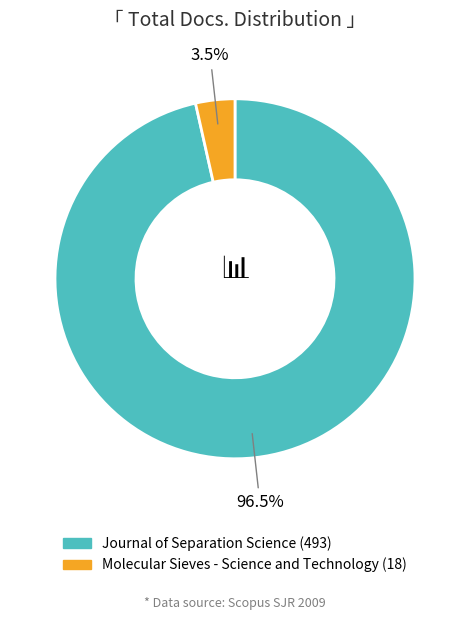

What is the majority slice?

Journal of Separation Science